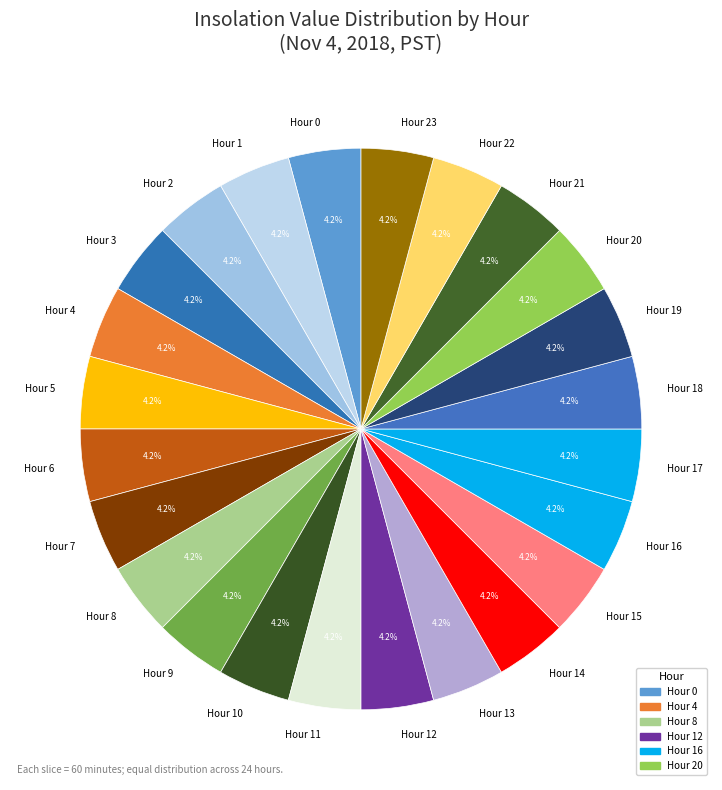

What percentage is the Hour 10 slice, to the nearest percent?

4%